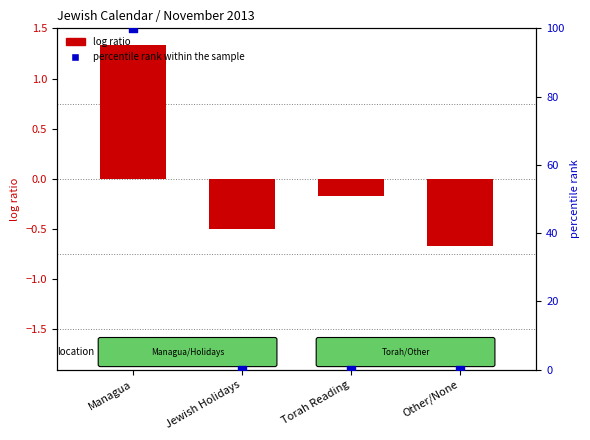

Which series reaches the minimum Y coordinate?

log ratio